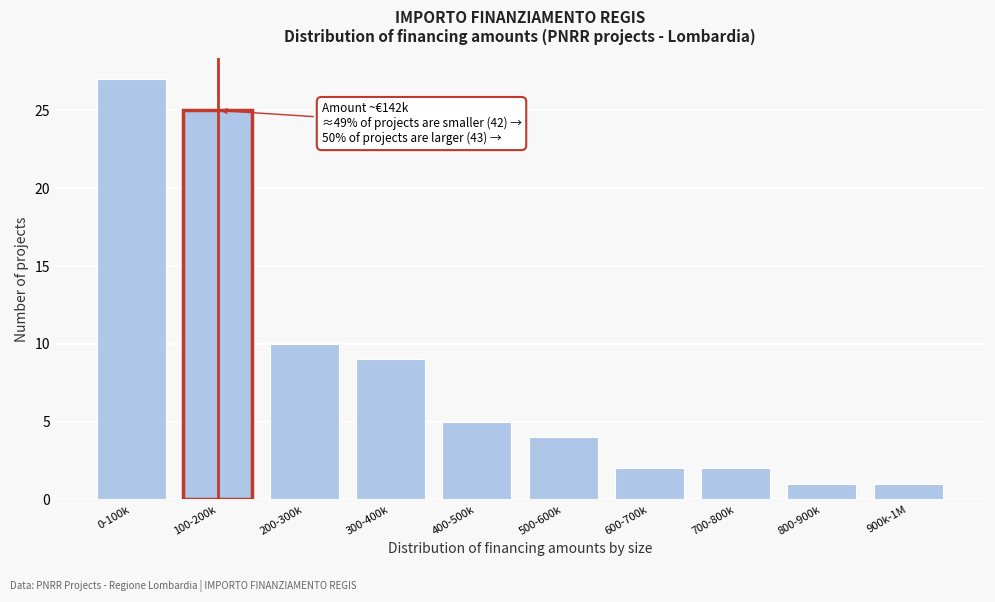

Reading left to right, transcribe all the data shown in this chart.

27	25	10	9	5	4	2	2	1	1